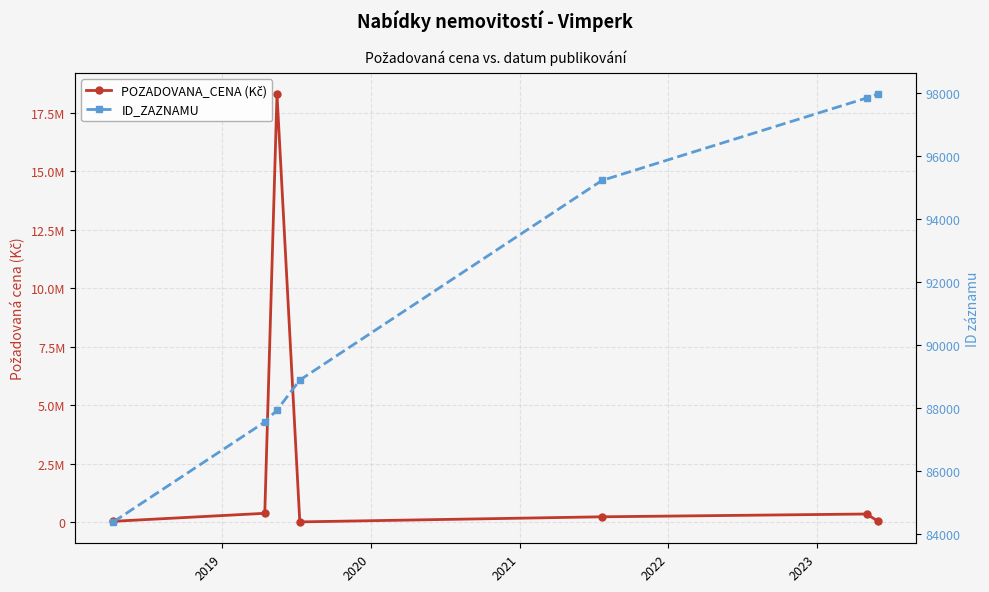

Where is POZADOVANA_CENA (Kč) nearest to the value 9147100?

2019